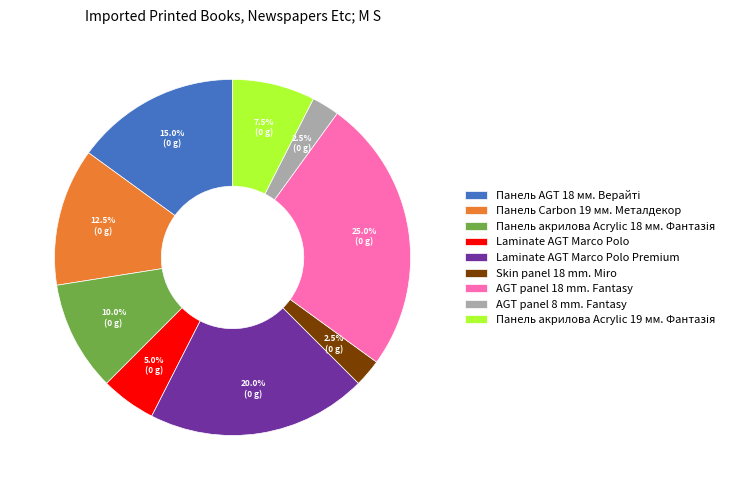

What is the largest slice in the pie chart?

AGT panel 18 mm. Fantasy